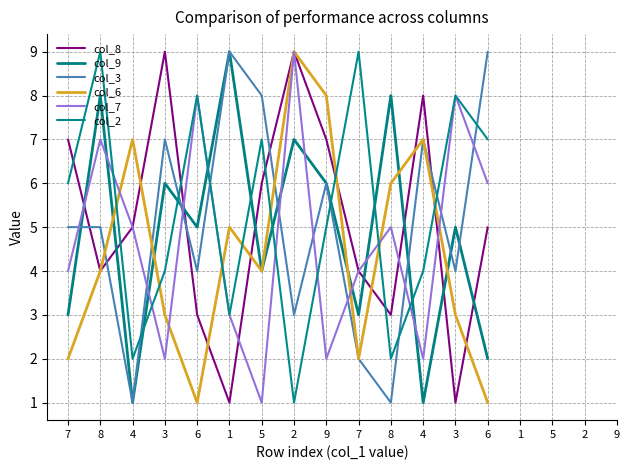

Between 5 and 9, which series saw the biggest shift?

col_6